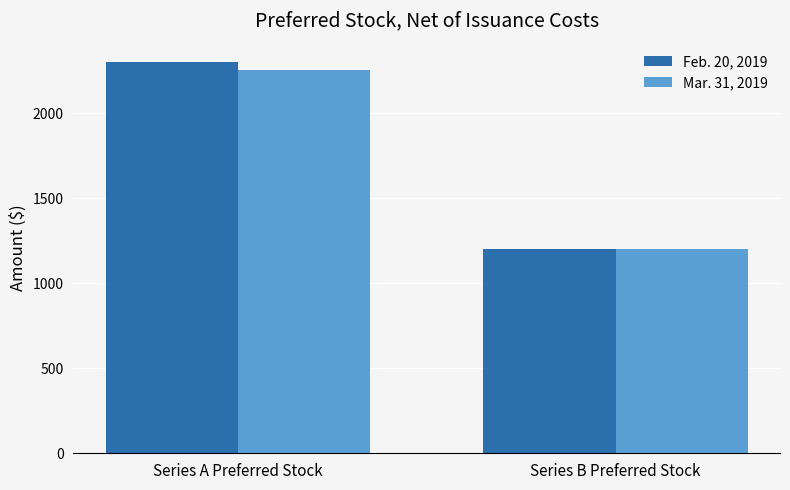

Which label corresponds to the smallest value in the chart?

Series B Preferred Stock